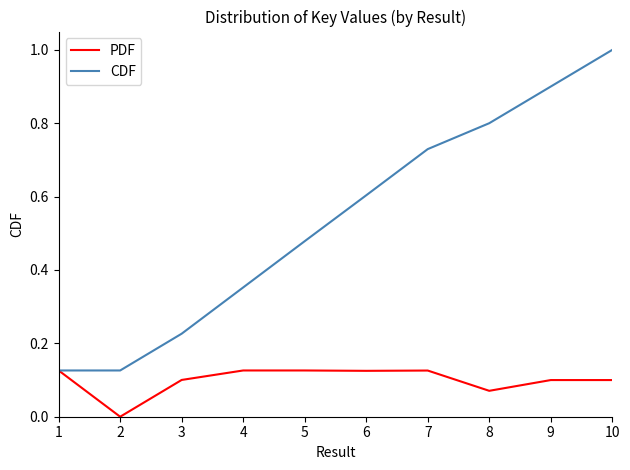

How many CDF values are between 0 and 1?

10